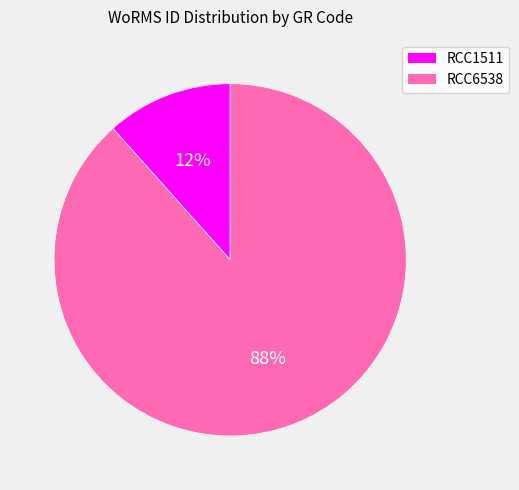

True or false: RCC6538 accounts for 88% of the total.

True